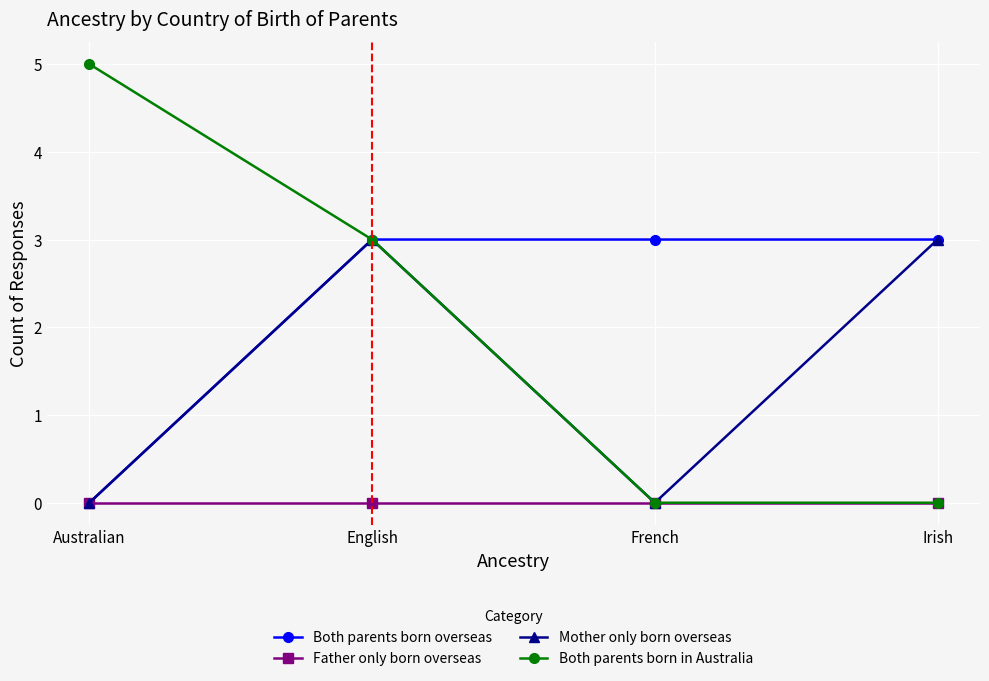

At which label is Both parents born in Australia closest to 2?

English